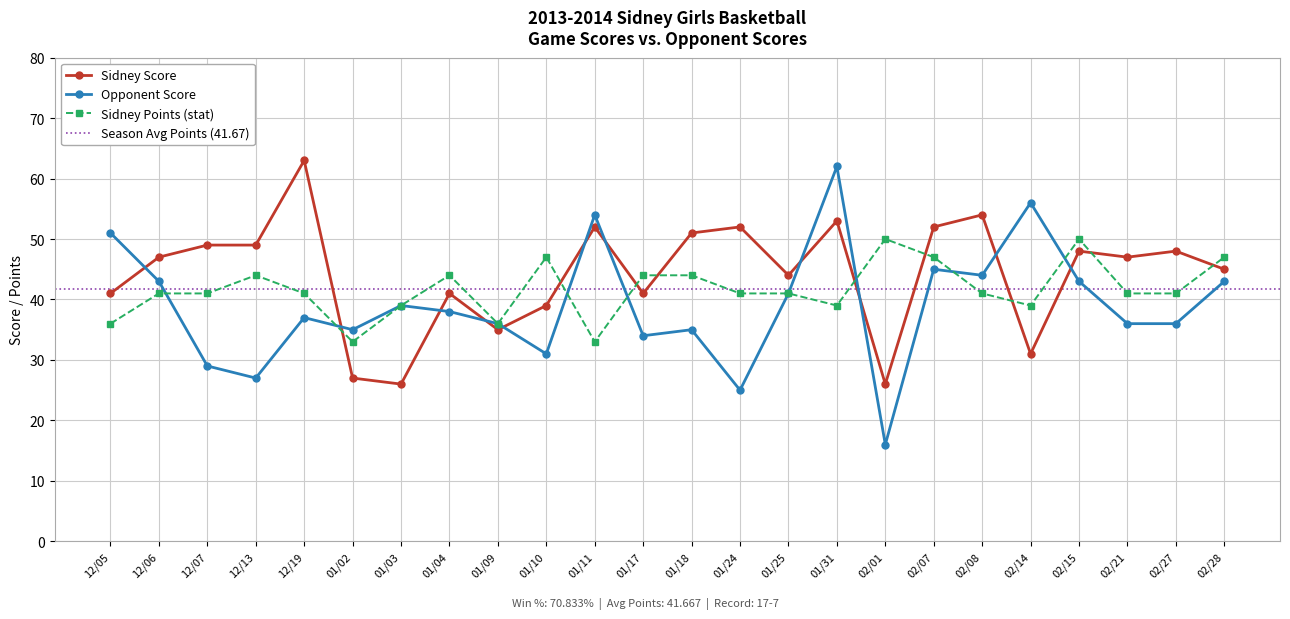

Rank the series by their average value, from lowest to highest.

Opponent Score, Sidney Points (stat), Sidney Score